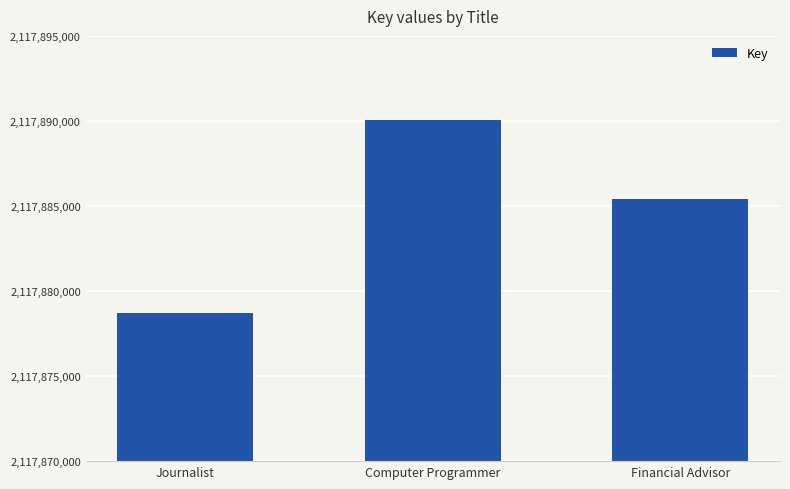

What is the average value?

2117884732